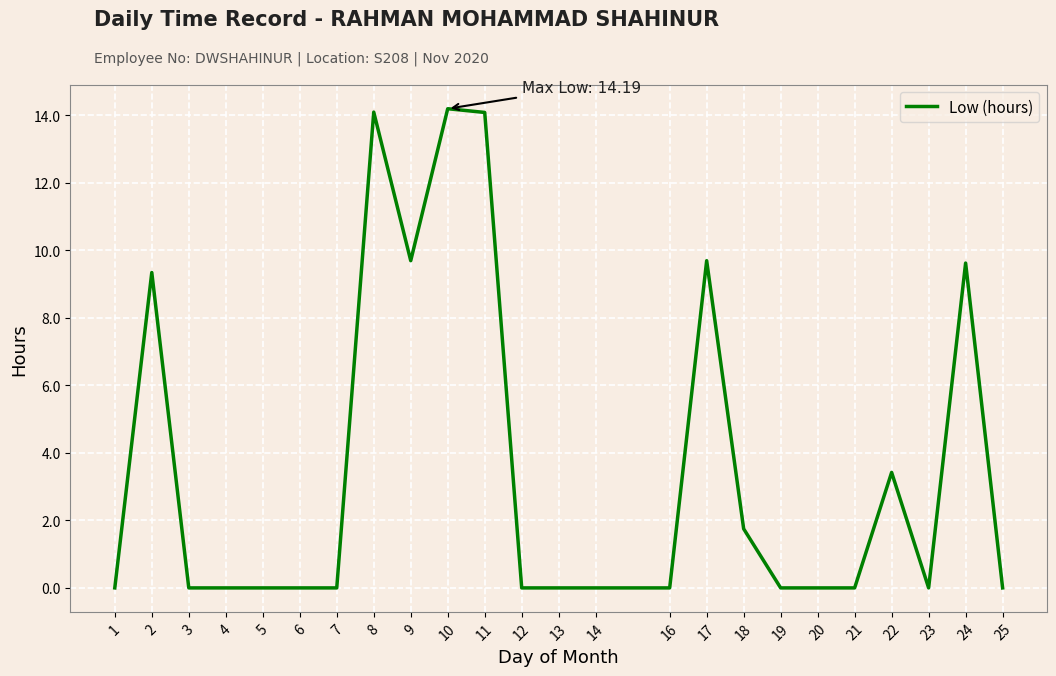

Between 24 and 22, which is larger?

24